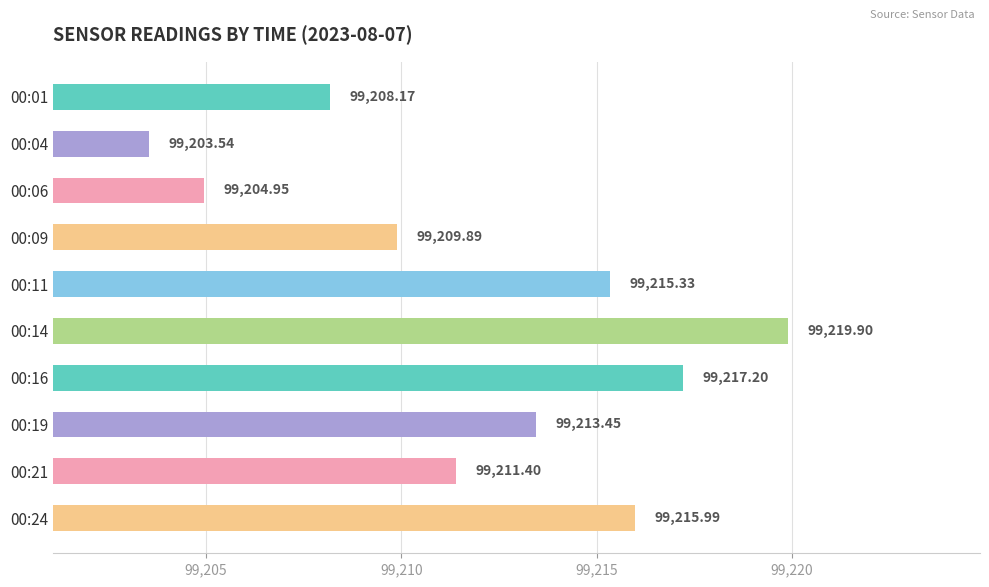

Approximately how many times larger is the value at 00:24 compared to 00:01?

1.0